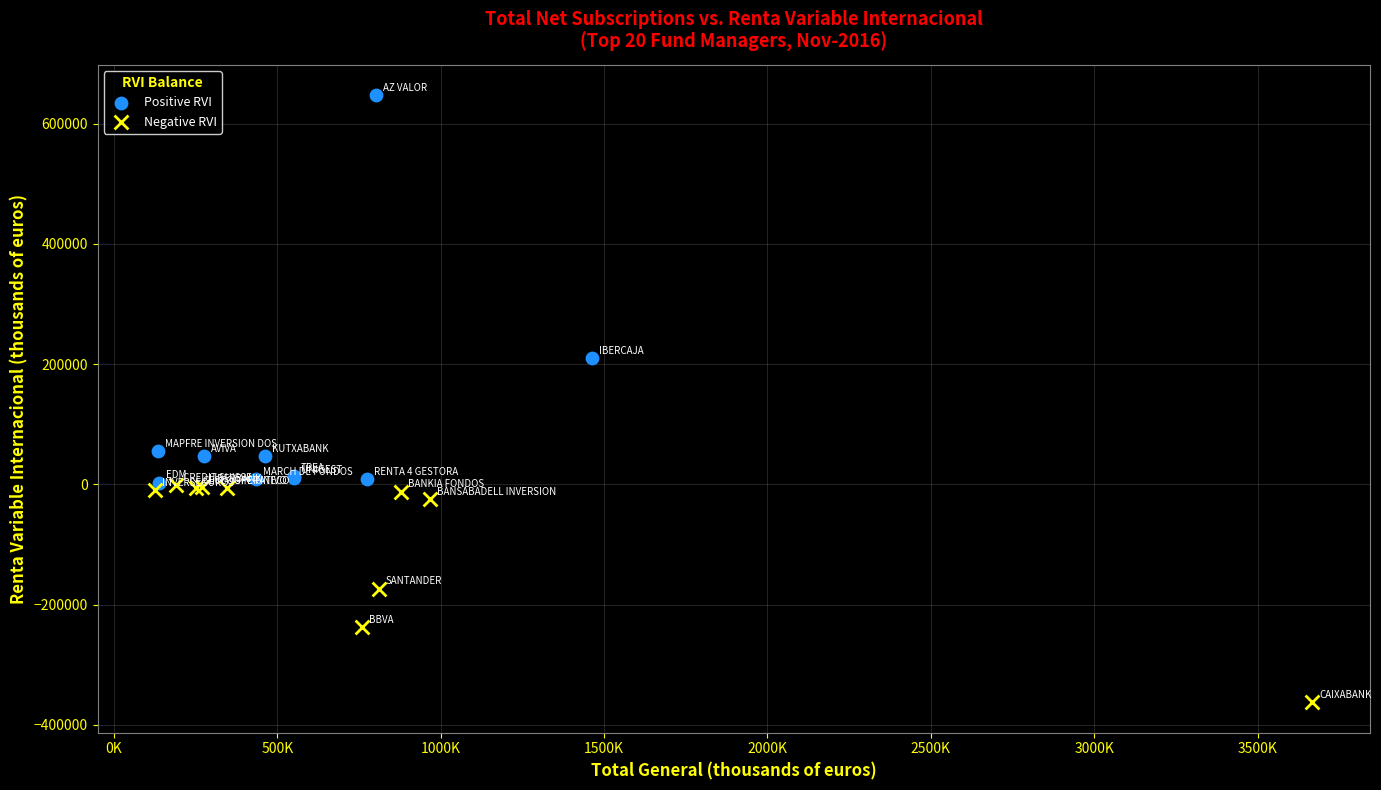

Which series contains the highest Y value?

Positive RVI